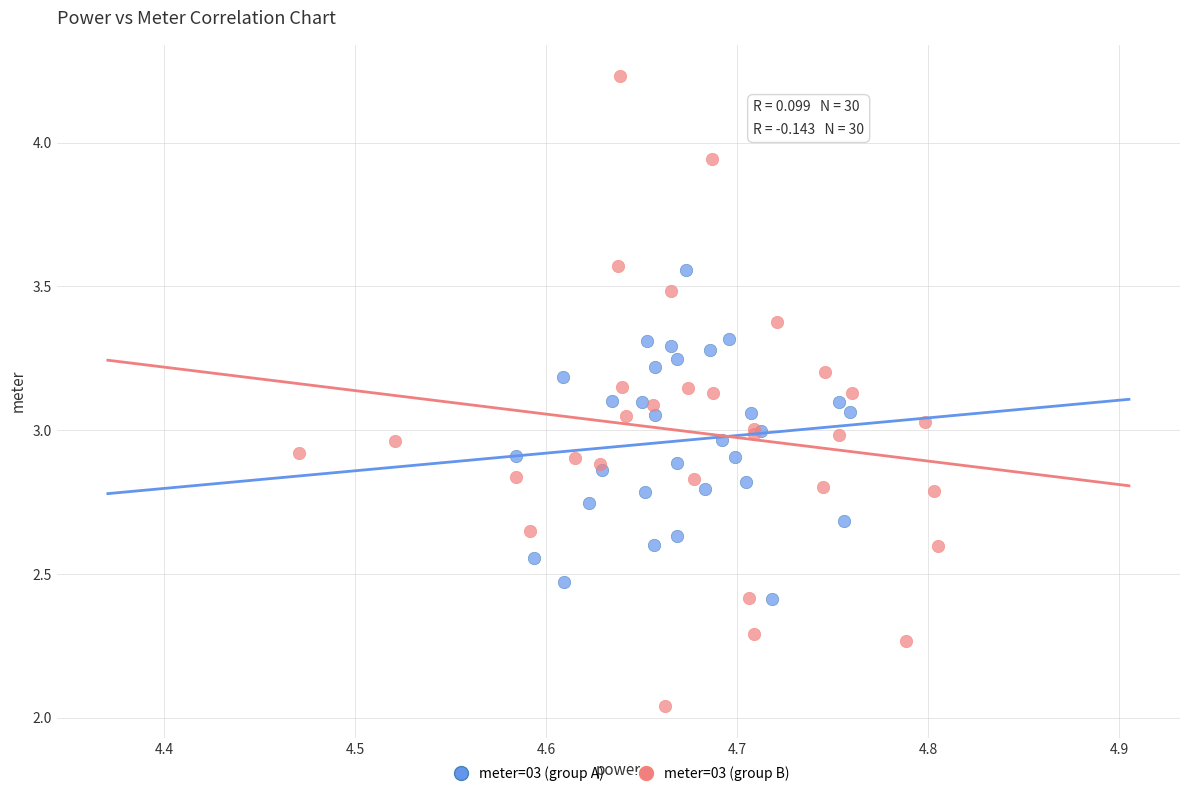

Which series has the widest spread of Y values?

meter=03 (group B)